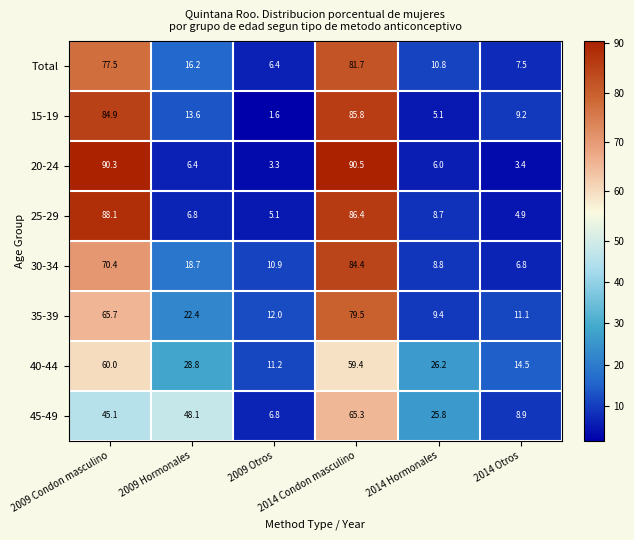

What is the difference between the maximum and second lowest values in the 35-39 series?

68.4